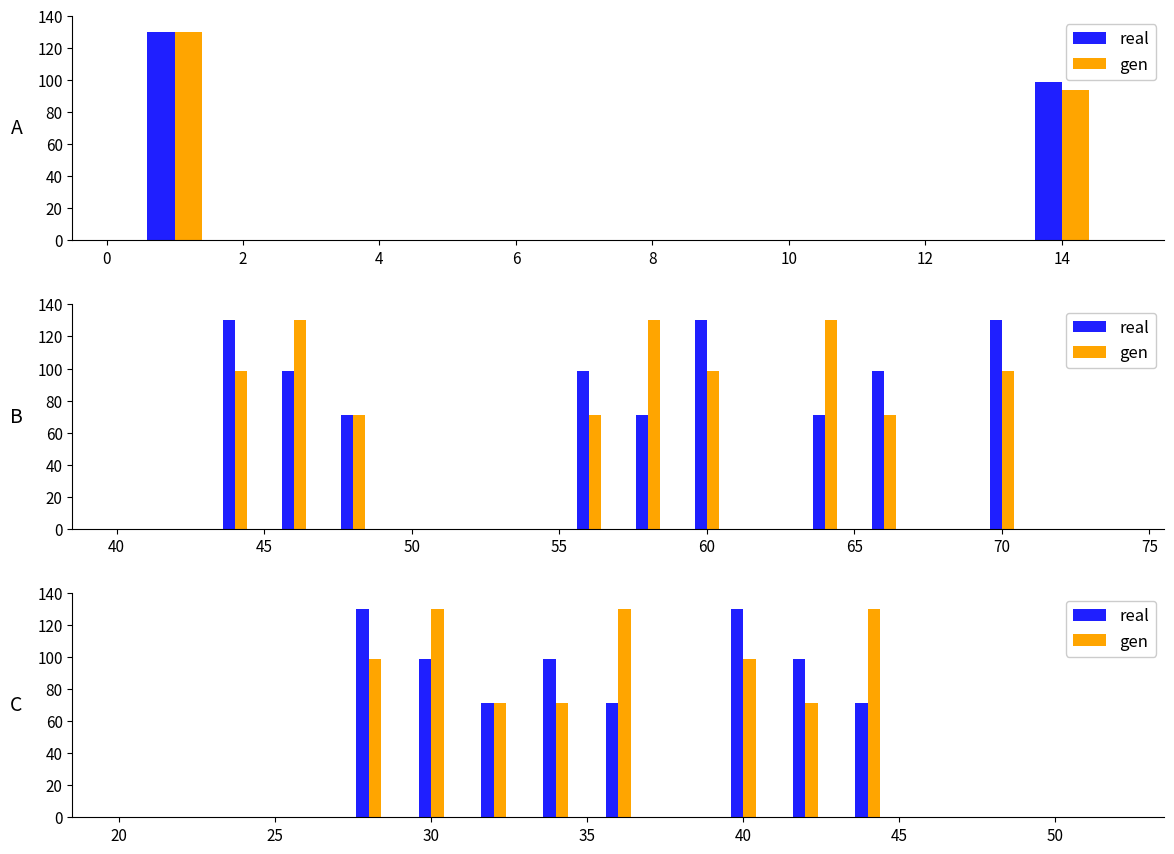

Count the number of data series in this chart.

2